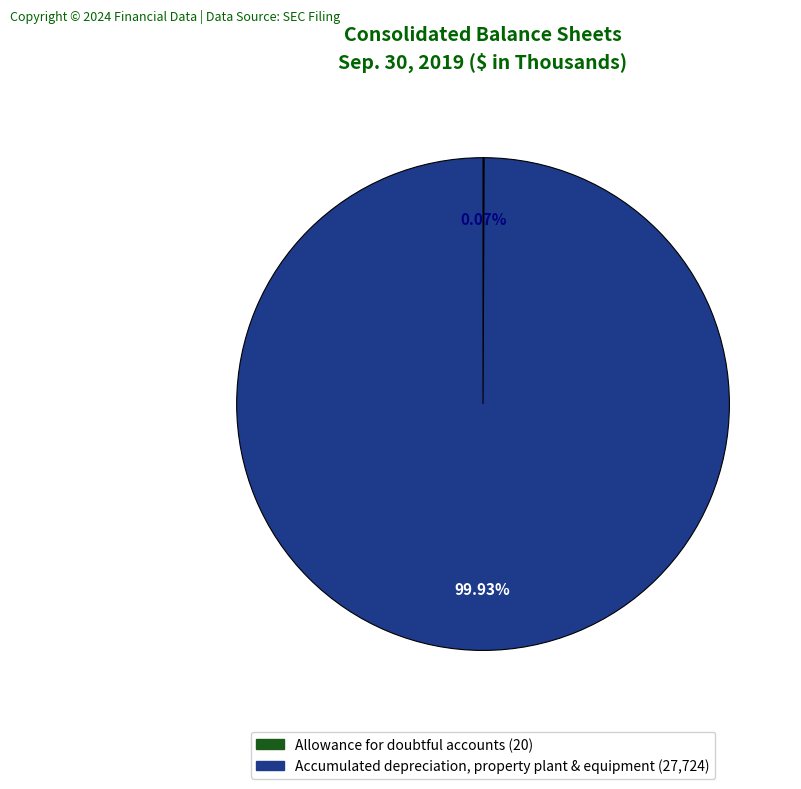

Which slice is the largest?

Accumulated depreciation, property plant & equipment